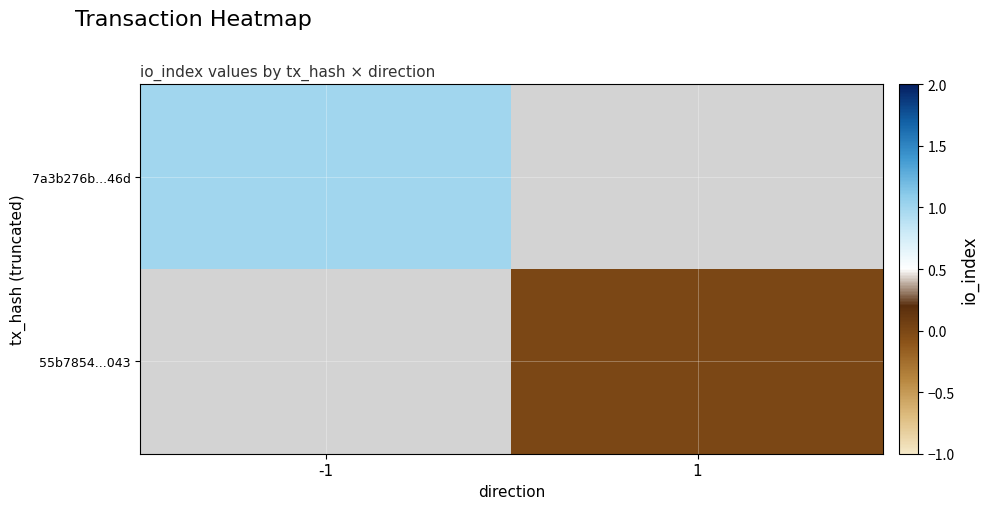

Which series has the widest spread of values?

7a3b276b...46d